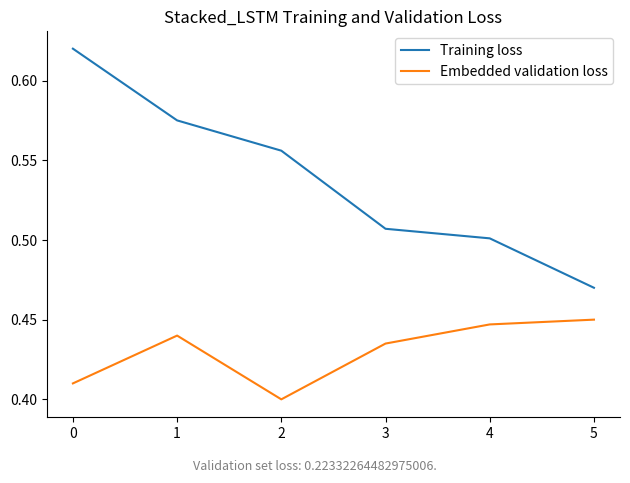

Count the Embedded validation loss values in the range 0 to 1.

6